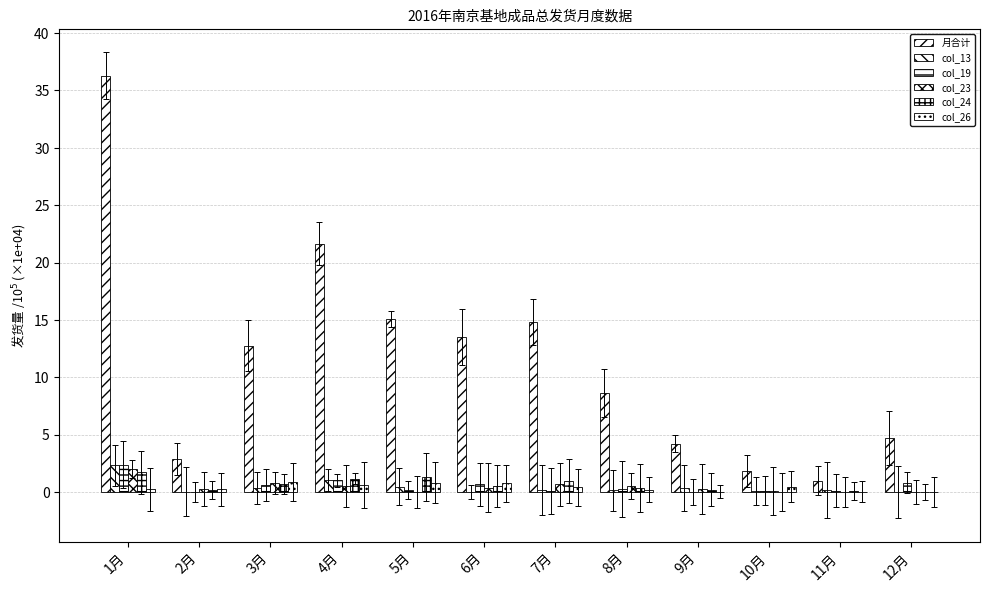

Which series has the largest total across all categories?

月合计